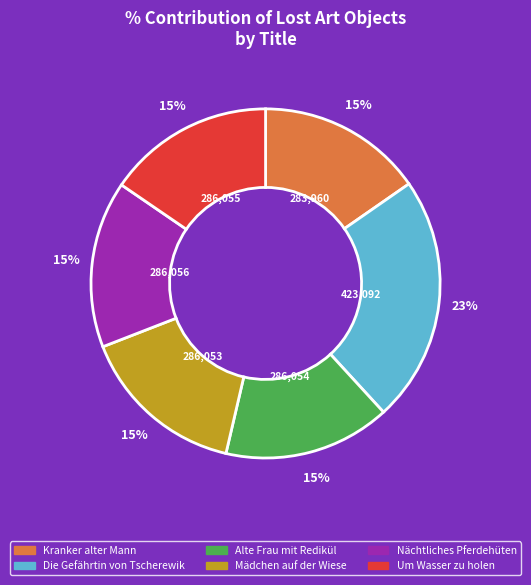

How many segments does this pie chart have?

6